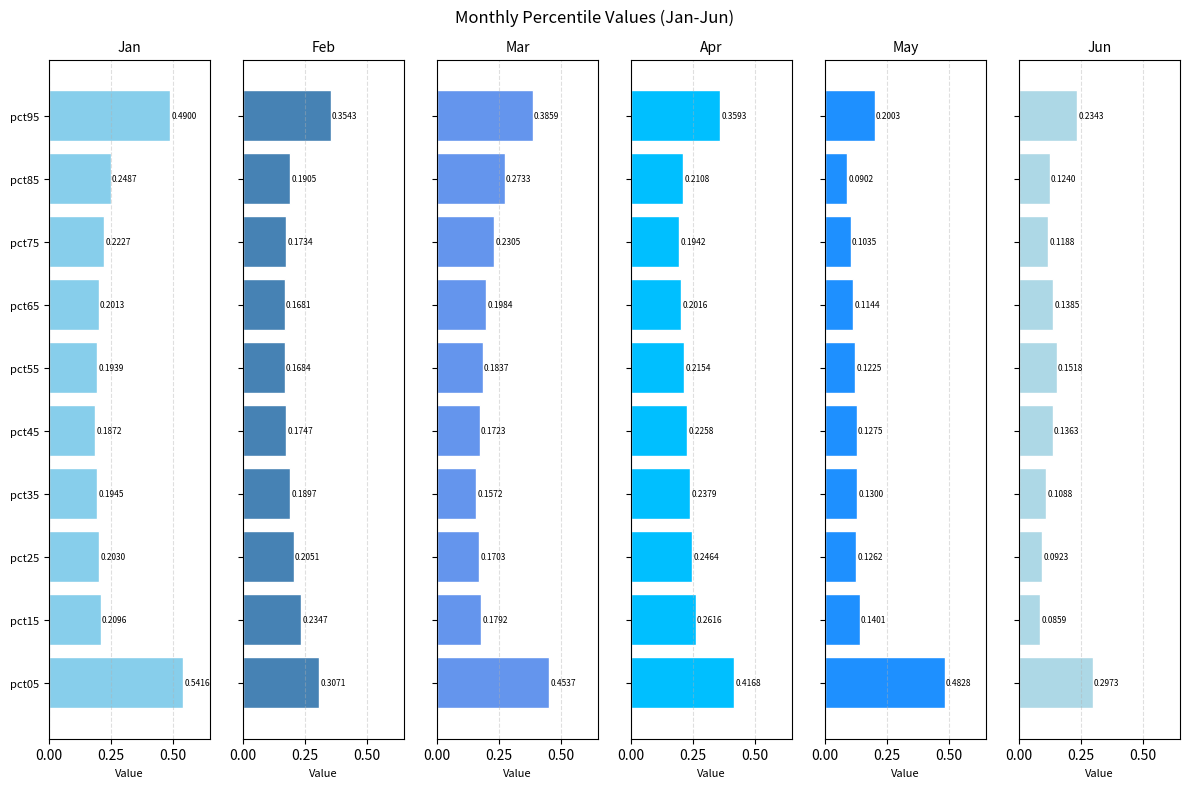

What is the difference between the second highest and minimum values in the May series?

0.1